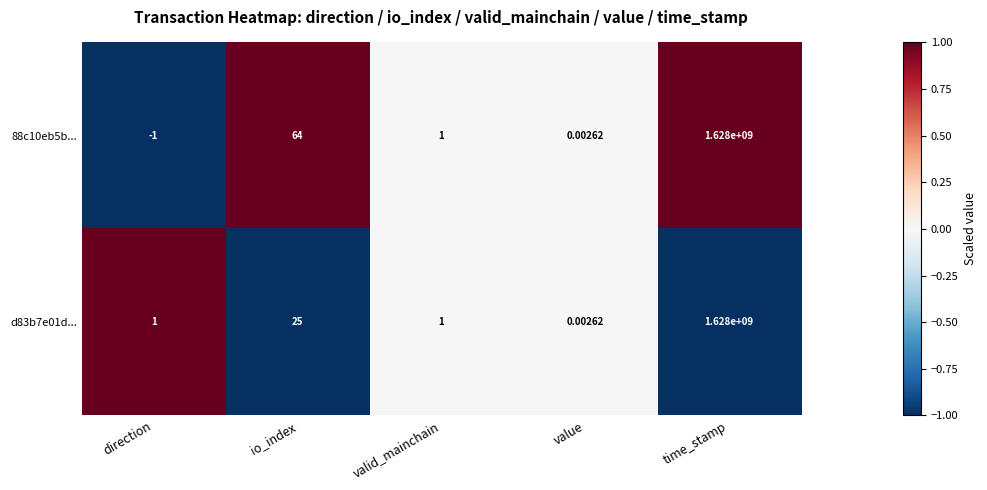

How many data points does each series have?

5